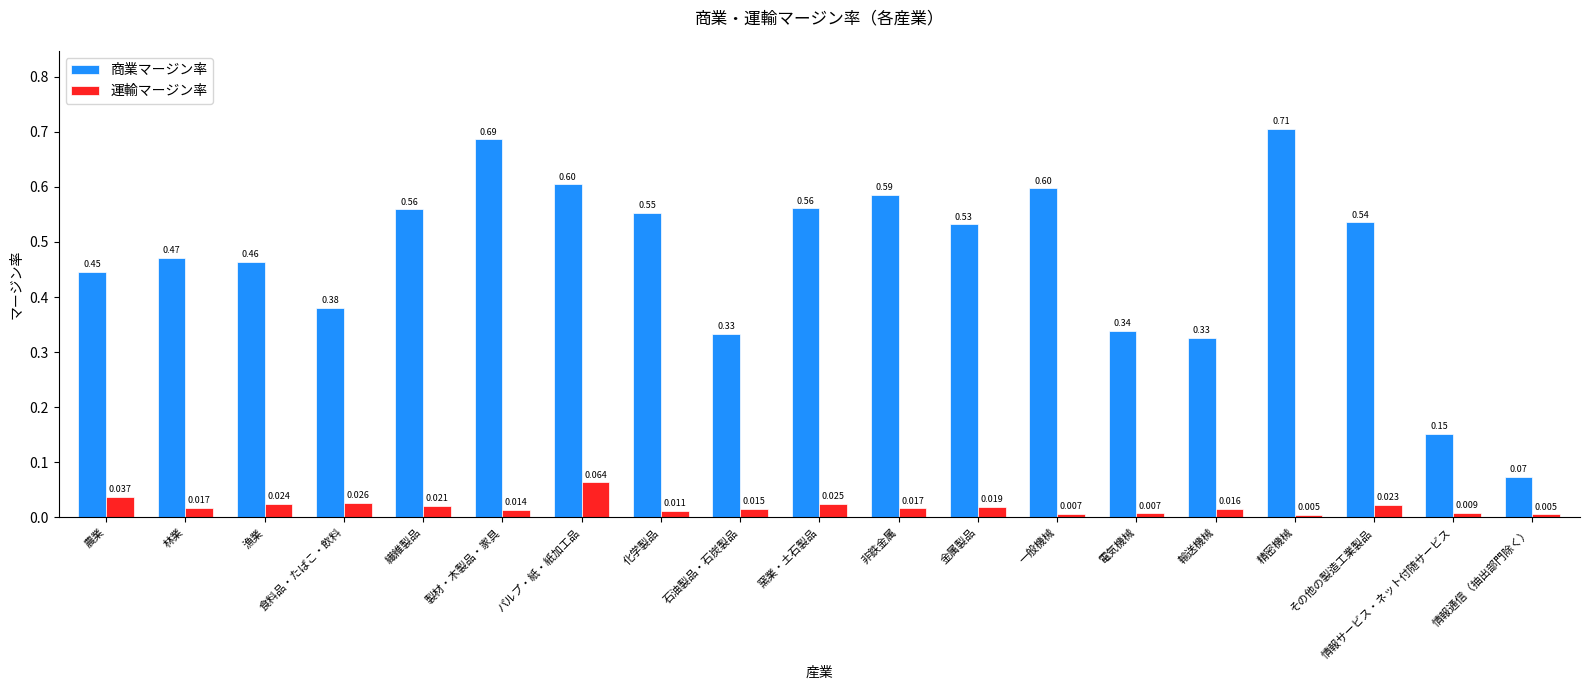

Is the value of 商業マージン率 at 精密機械 greater than the value of 運輸マージン率 at 精密機械?

Yes